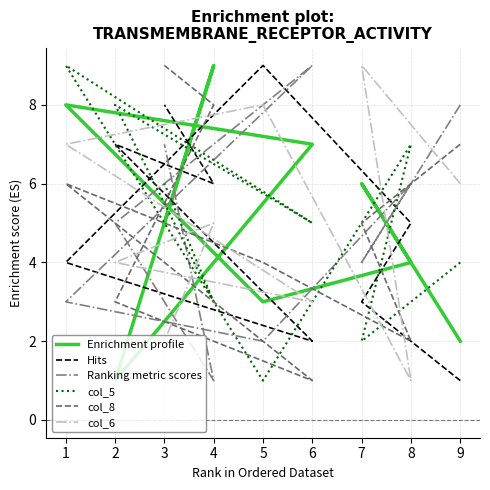

What is the difference between the col_6 values at 2 and 3?

2